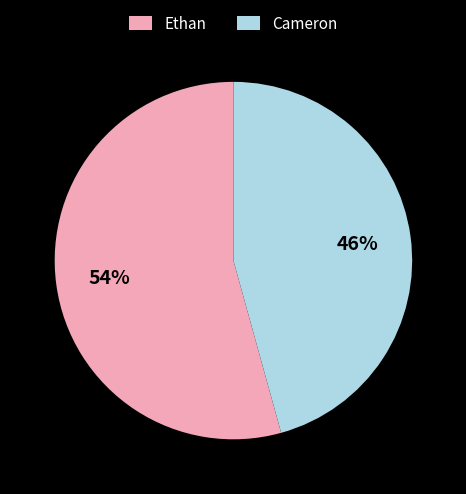

Between Ethan and Cameron, which is larger?

Ethan